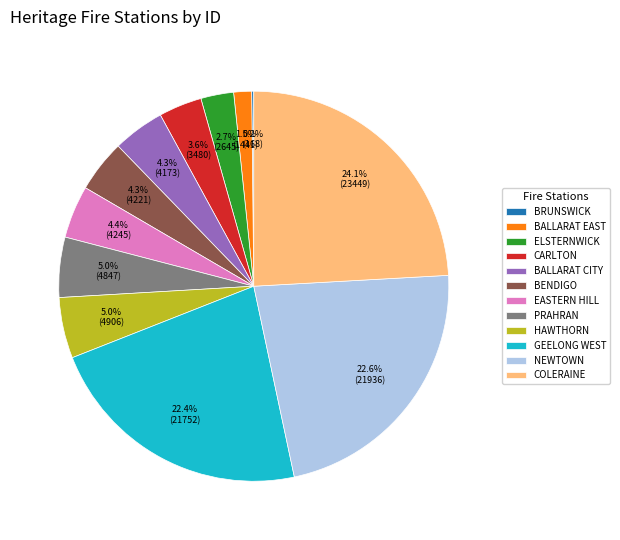

Which slice is the largest?

COLERAINE